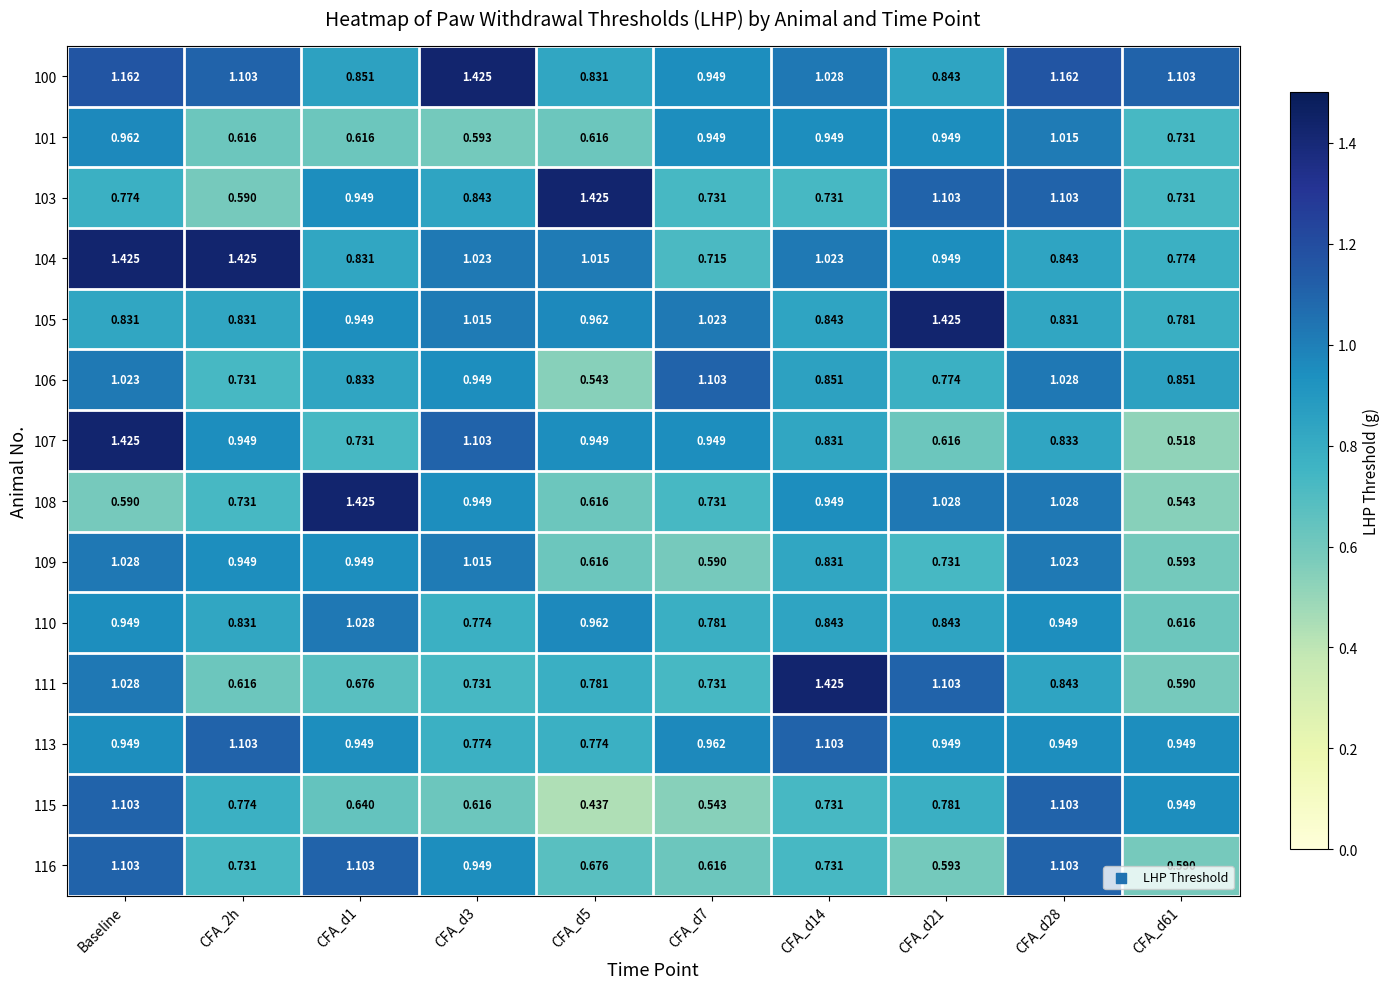

At which category is the sum across all series the highest?

Baseline